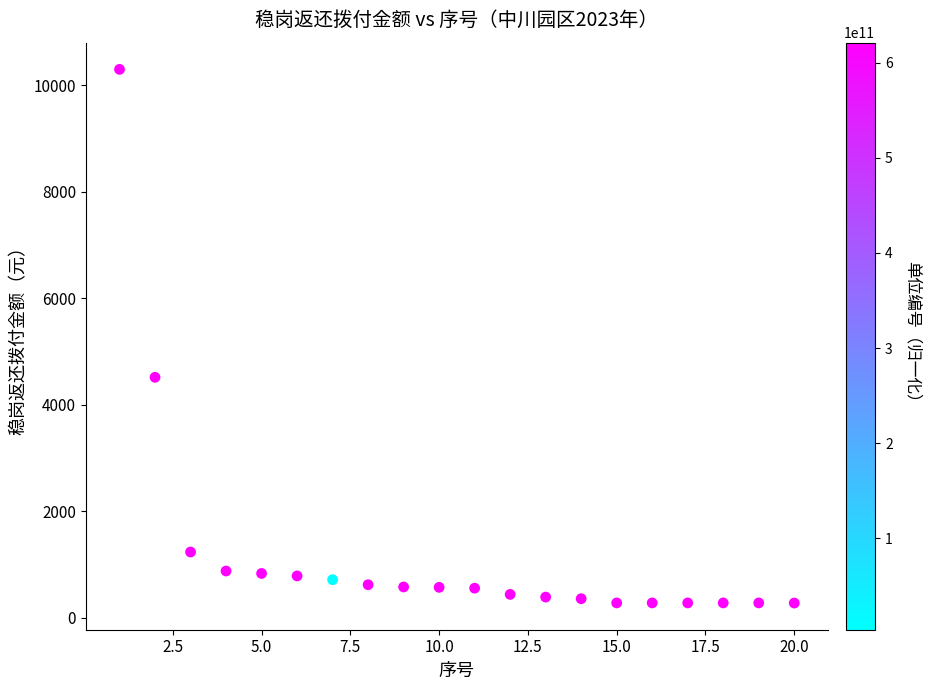

What Y value in the scatter plot is closest to 5285?

4513.4